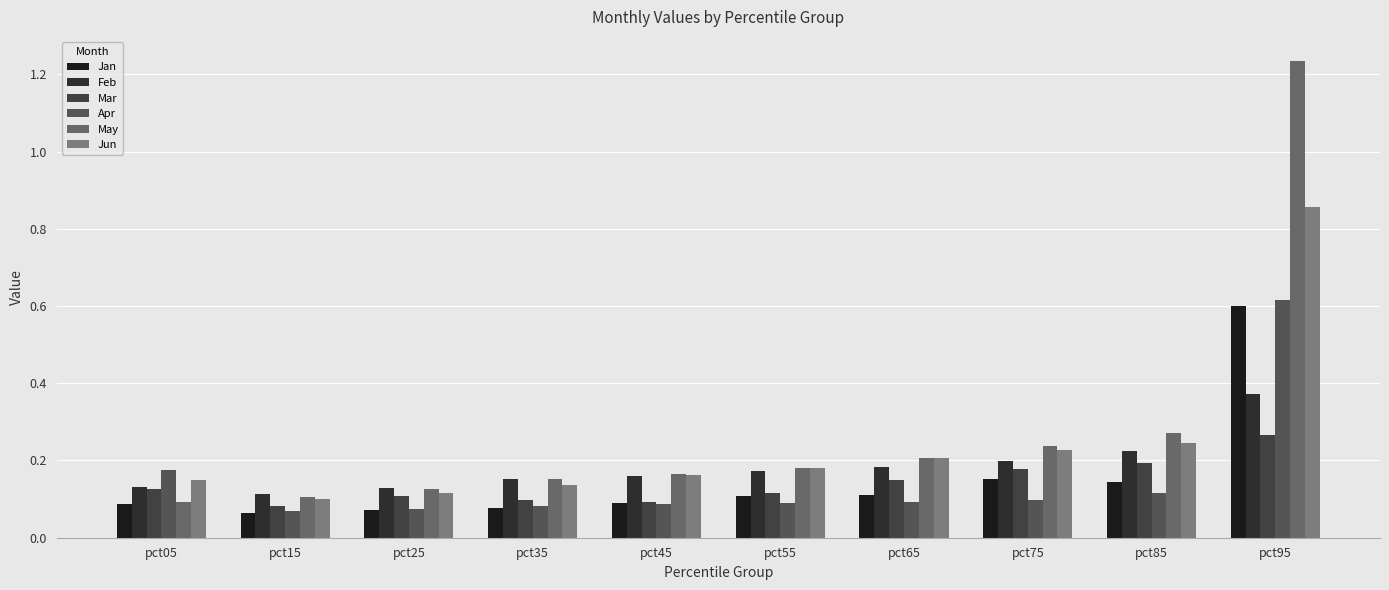

What value does the Jan series have at pct05?

0.1